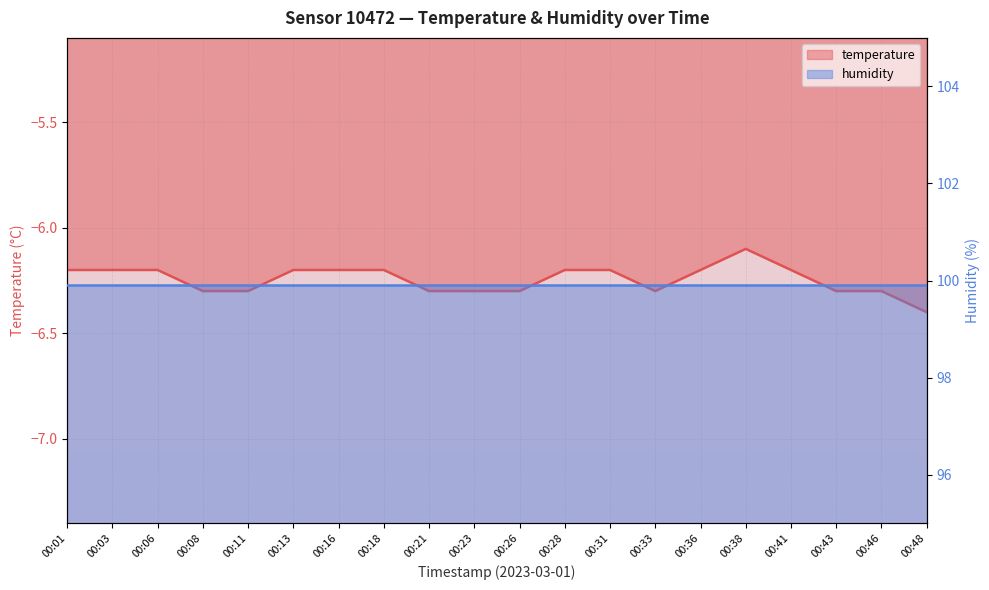

Reading left to right, what are all the values shown in this chart?

00:01=-6.2	00:03=-6.2	00:06=-6.2	00:08=-6.3	00:11=-6.3	00:13=-6.2	00:16=-6.2	00:18=-6.2	00:21=-6.3	00:23=-6.3	00:26=-6.3	00:28=-6.2	00:31=-6.2	00:33=-6.3	00:36=-6.2	00:38=-6.1	00:41=-6.2	00:43=-6.3	00:46=-6.3	00:48=-6.4